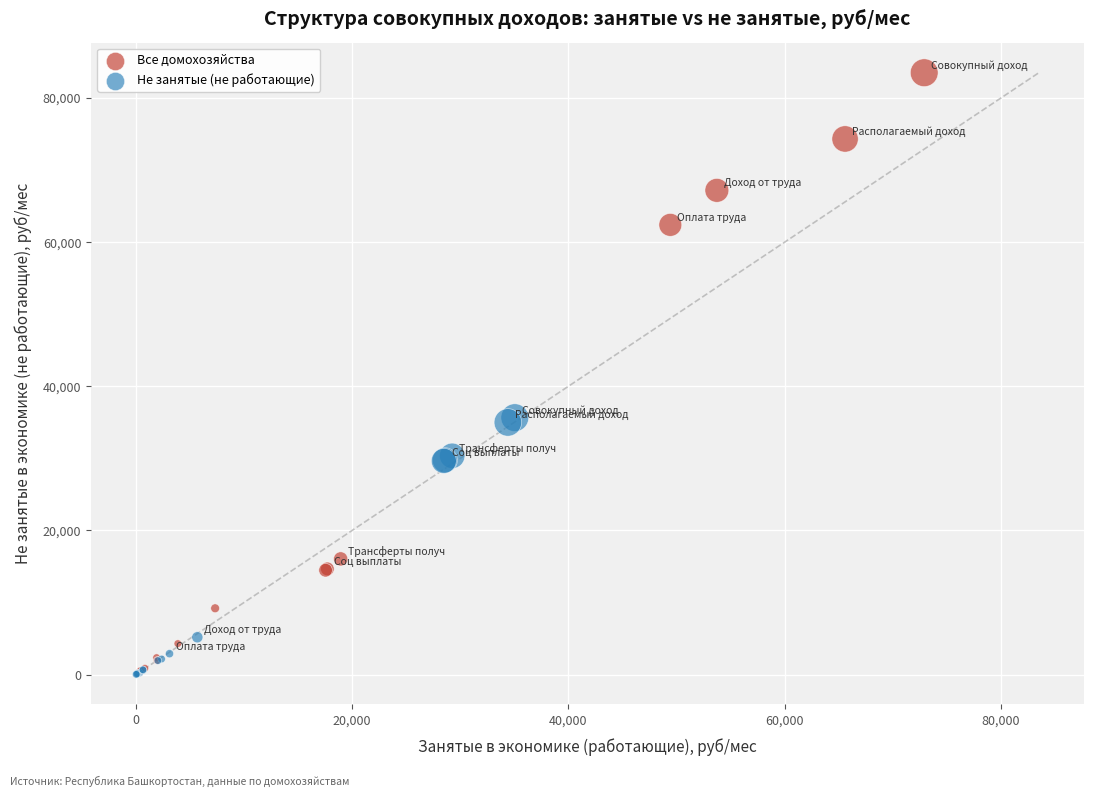

Which series reaches the maximum Y coordinate?

Все домохозяйства